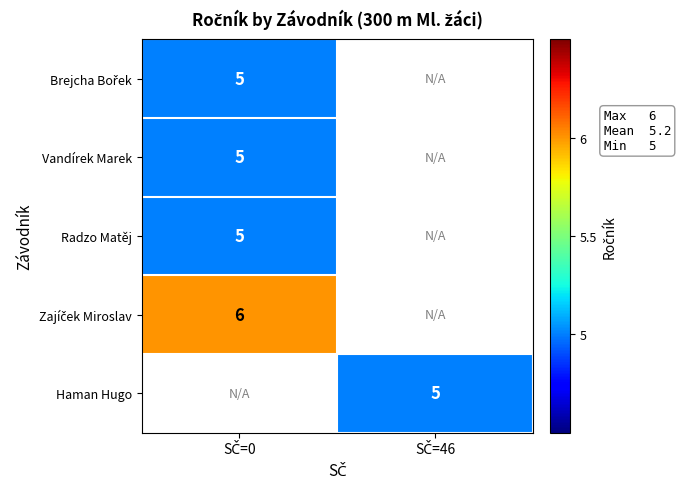

How many positive values does the Brejcha Bořek series have?

1